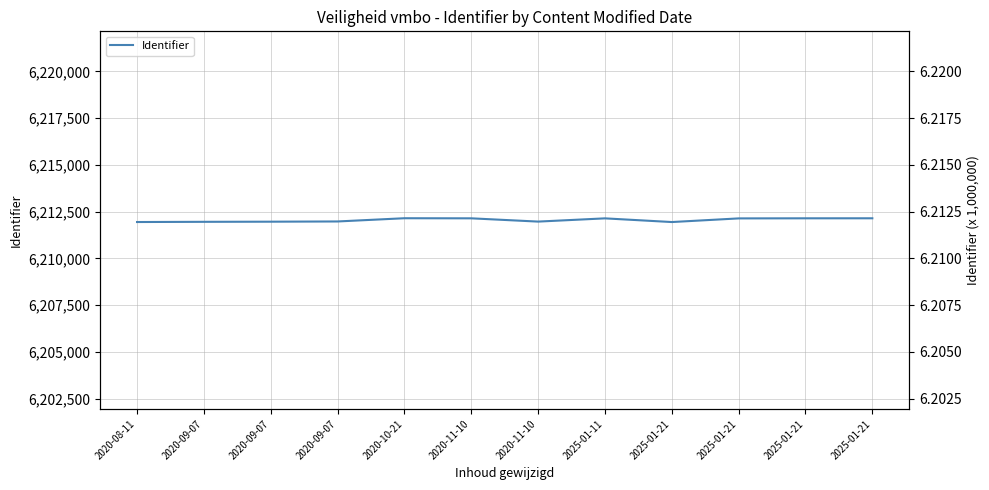

What is the value of the 9th point from the left?

6211943